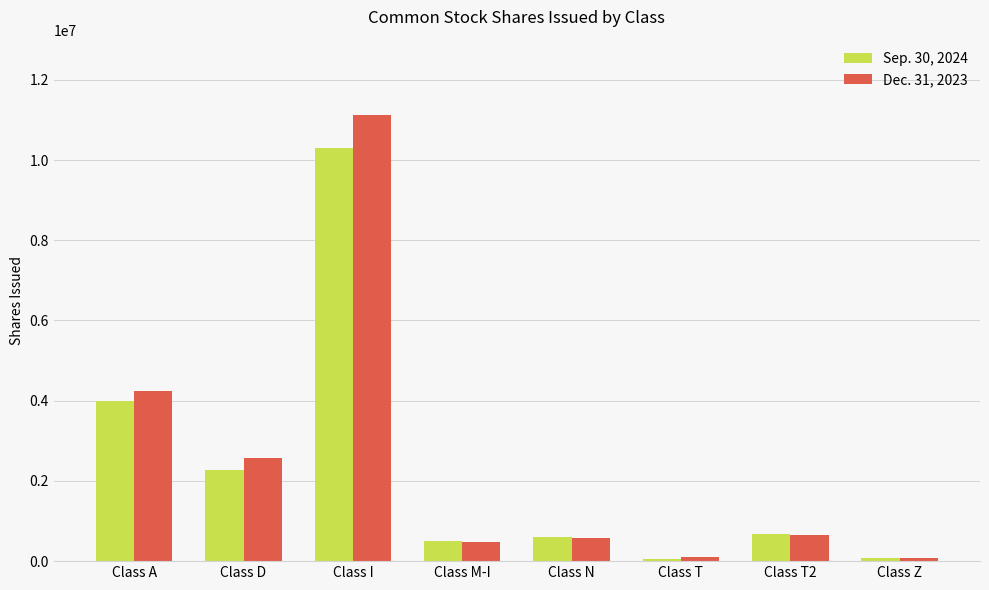

The Dec. 31, 2023 series shows 19114386 at Class I. True or false?

False